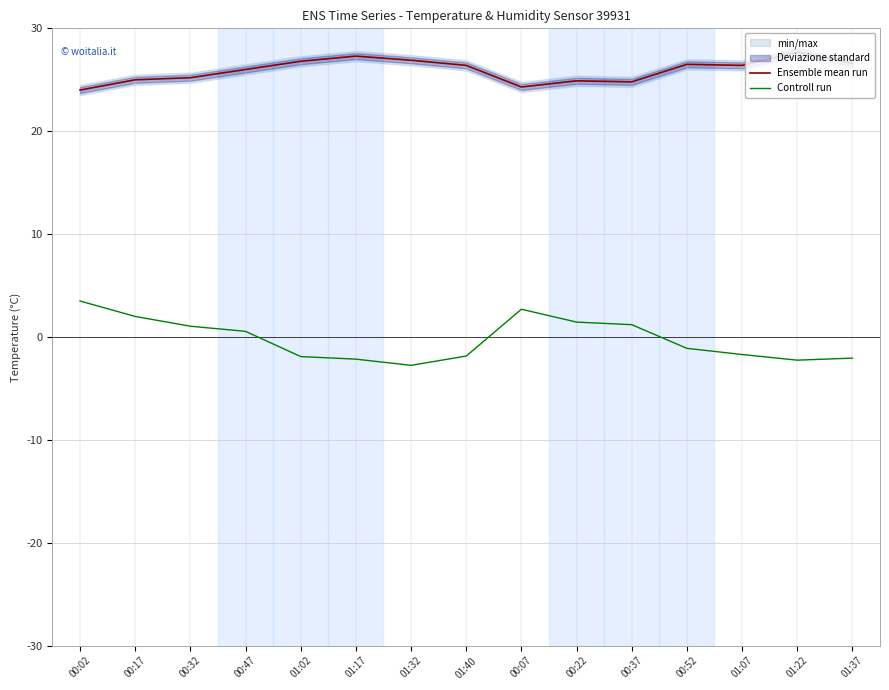

Reading right to left, transcribe all the data shown in this chart.

Ensemble mean run: 26.6	27.7	26.4	26.5	24.8	24.9	24.3	26.4	26.9	27.3	26.8	26.0	25.2	25.0	24.0
Controll run: -2.1	-2.2	-1.7	-1.1	1.2	1.5	2.7	-1.9	-2.8	-2.1	-1.9	0.5	1.0	2.0	3.5